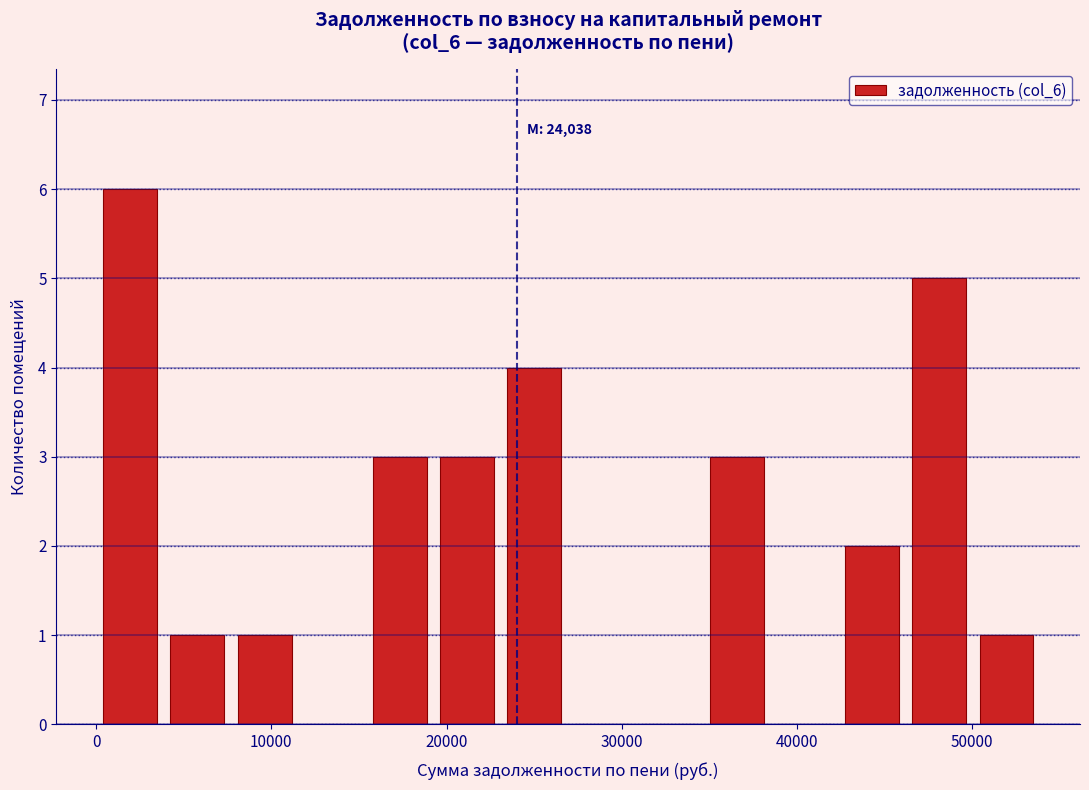

Read against the x-axis, roughly where is the centre of the tallest bar?

2000